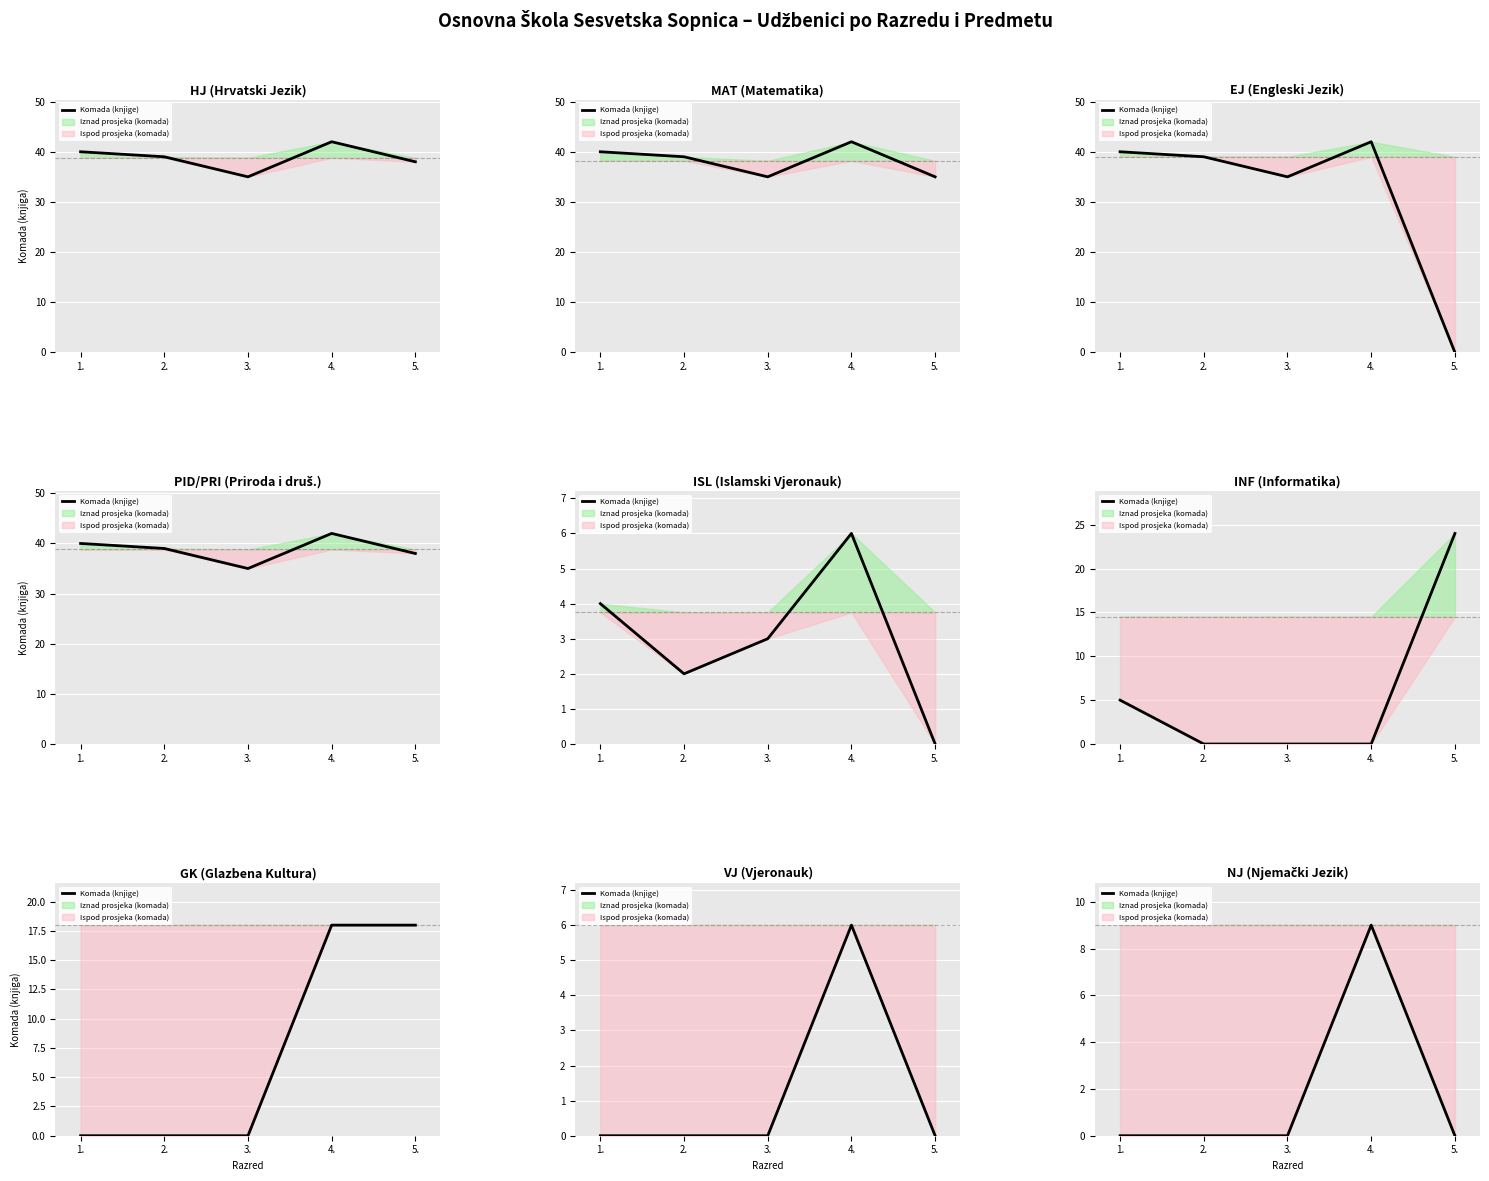

How many points are higher than both their immediate neighbors (excluding endpoints)?

1